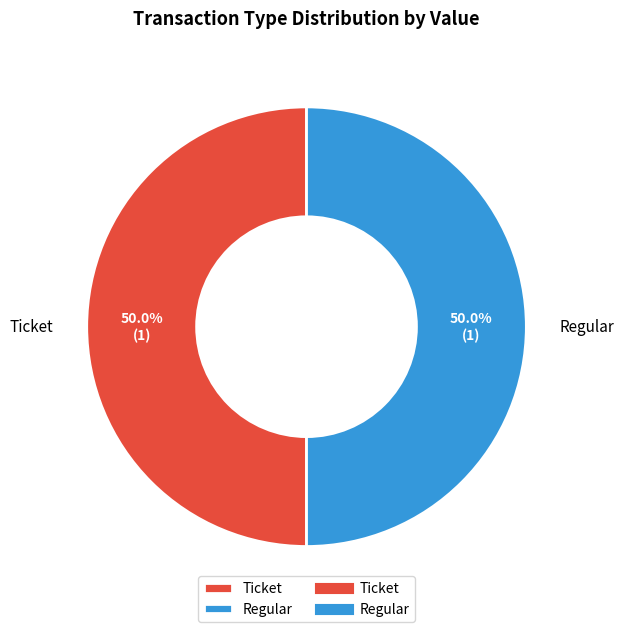

What is the ratio of the value at Regular to the value at Ticket?

1.0